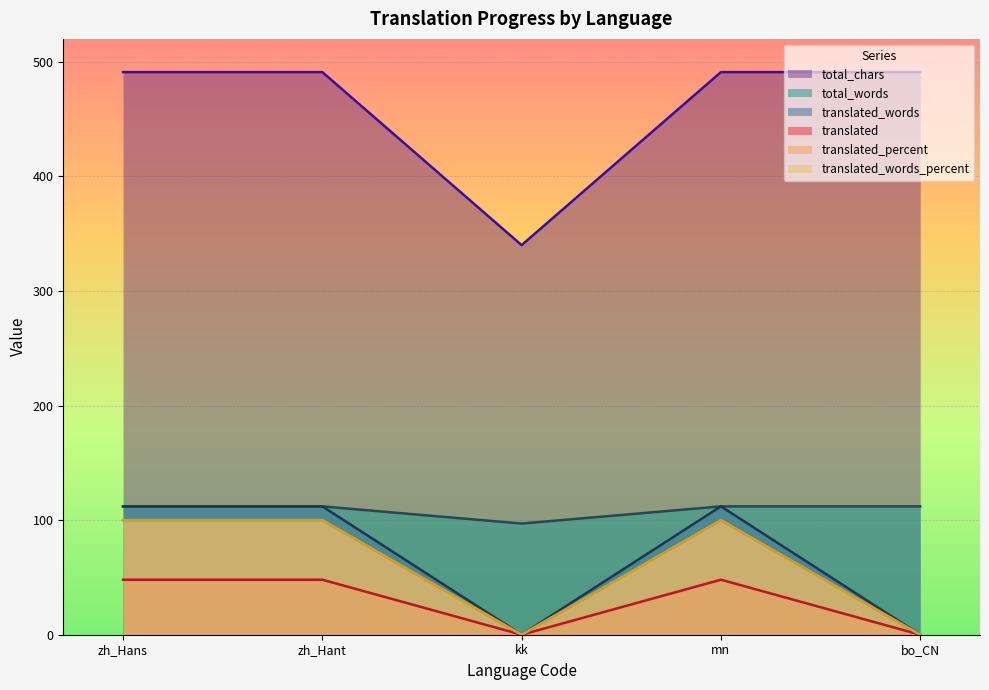

How many distinct data groups are displayed?

6